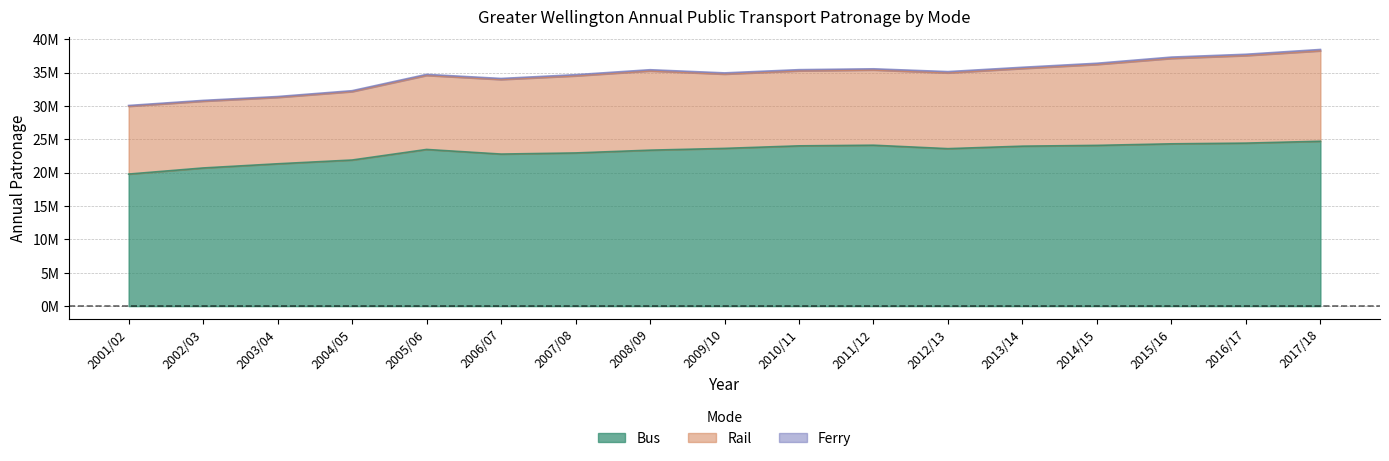

Where is Bus nearest to the value 22256152?

2004/05